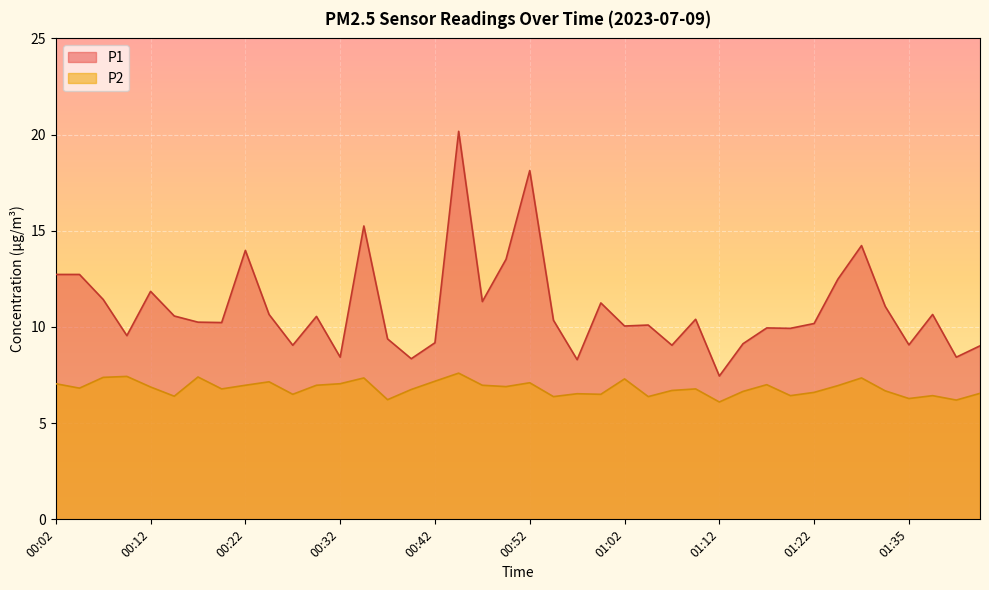

How many data points does each series have?

40